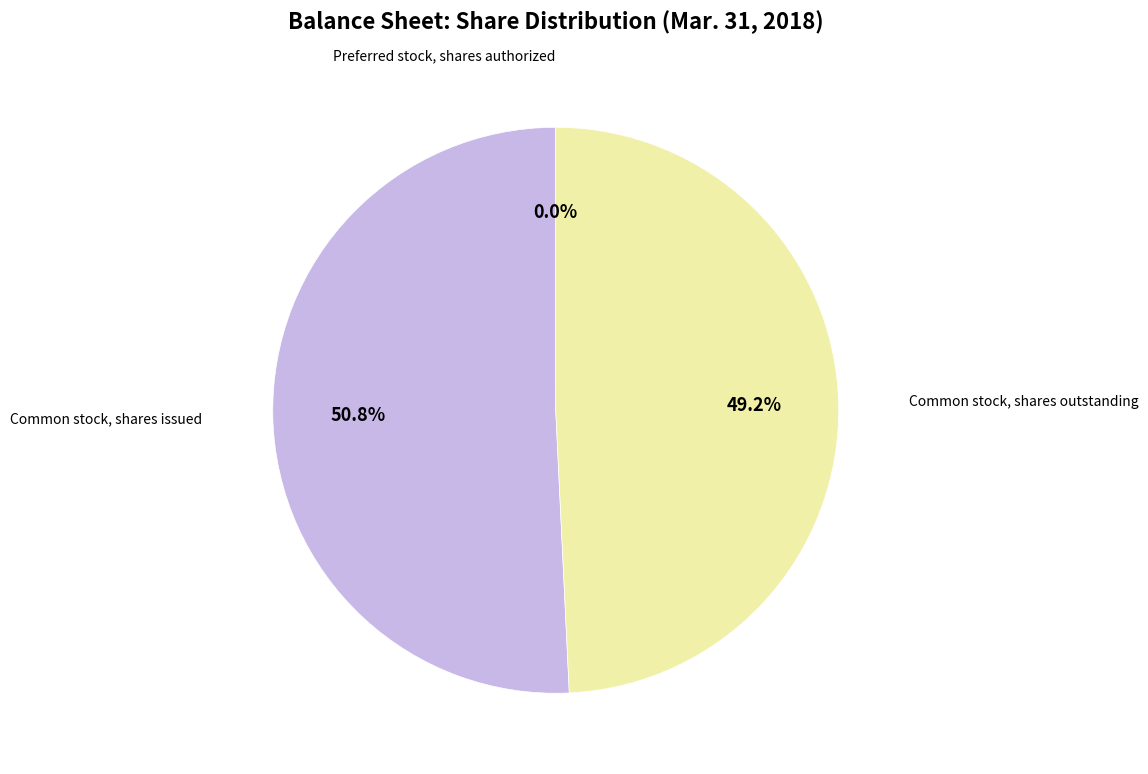

Between Common stock, shares outstanding and Common stock, shares issued, which is larger?

Common stock, shares issued